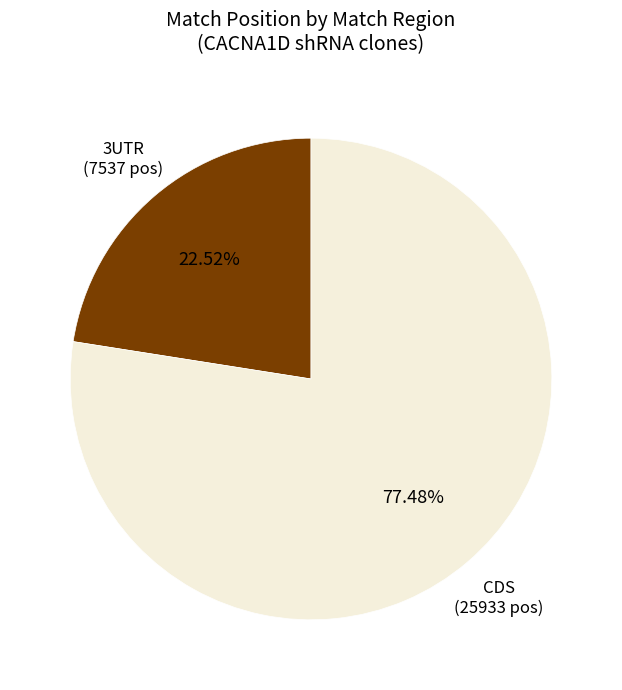

Does any single category account for the majority?

Yes